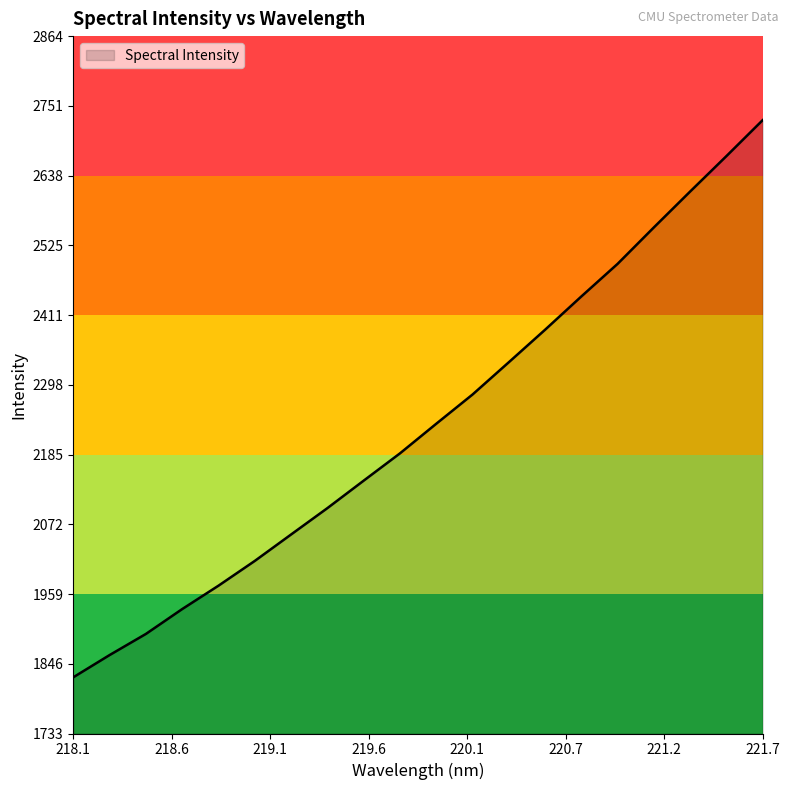

What is the maximum value shown in the chart?

2727.6